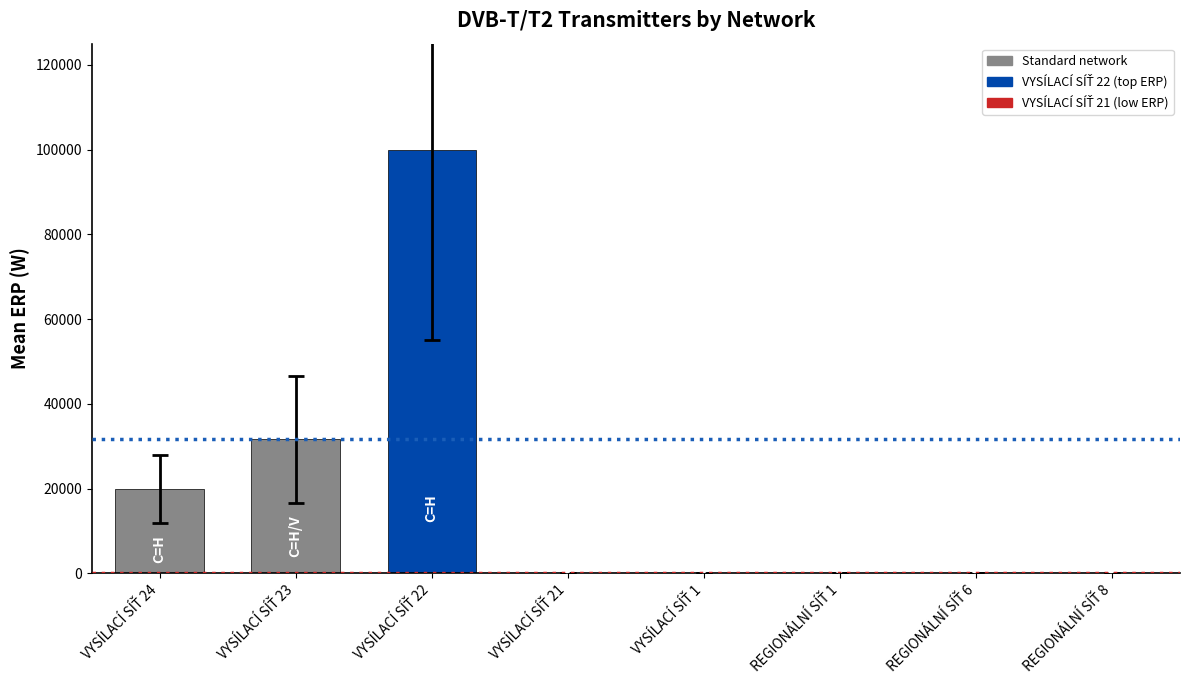

What is the greatest value displayed?

100000